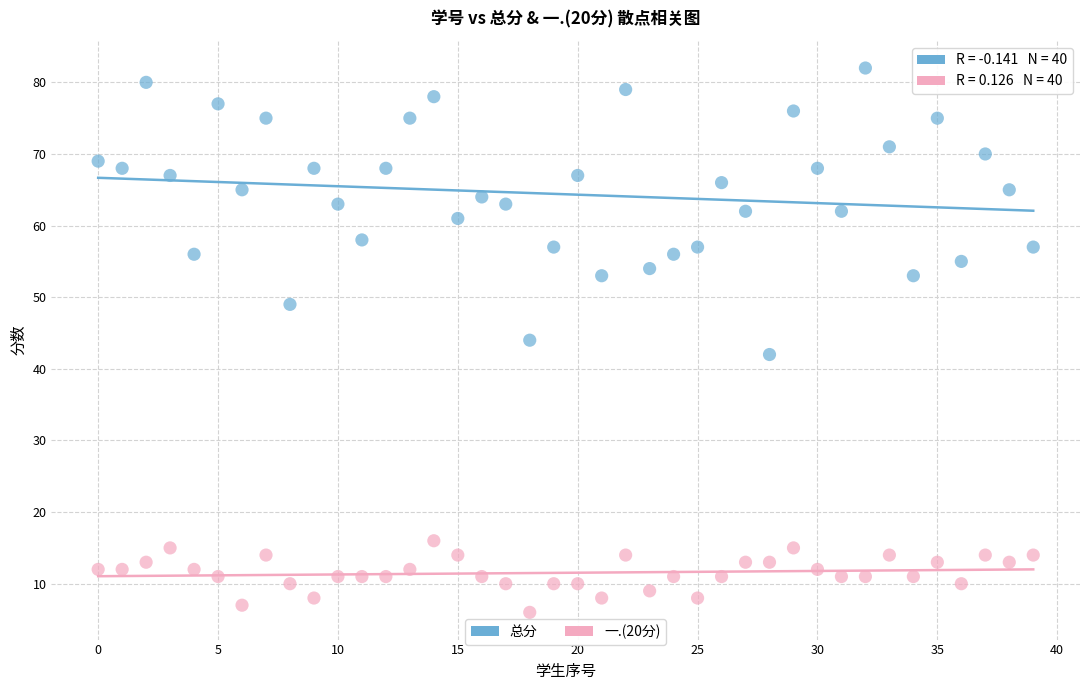

Which series reaches the minimum Y coordinate?

一.(20分)